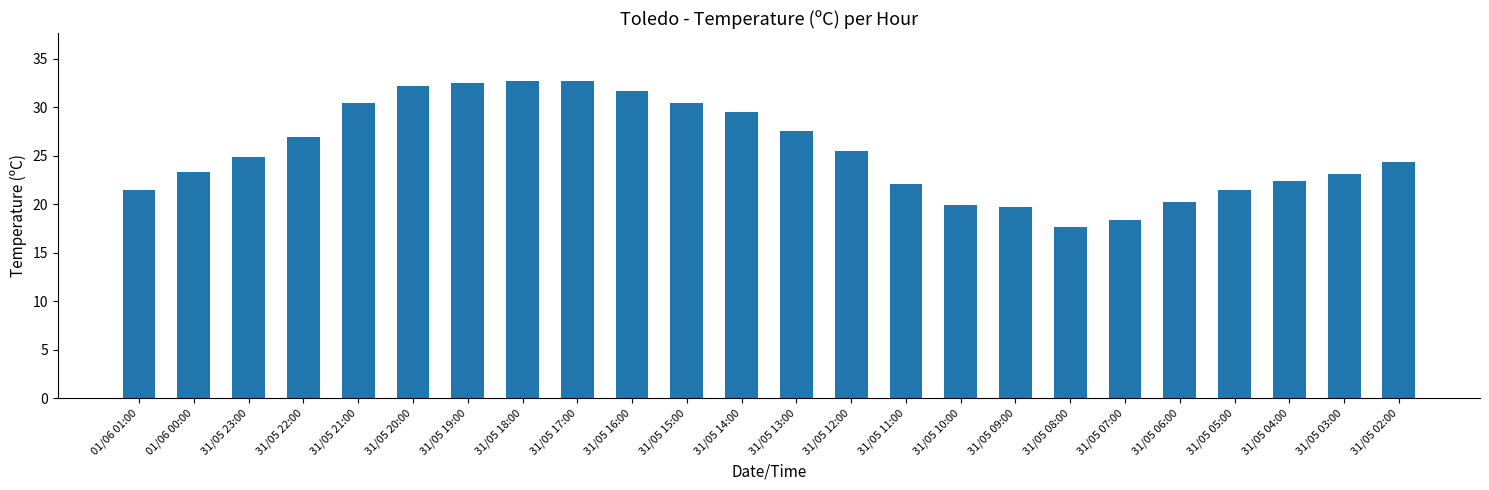

How many data points are less than 24?

11